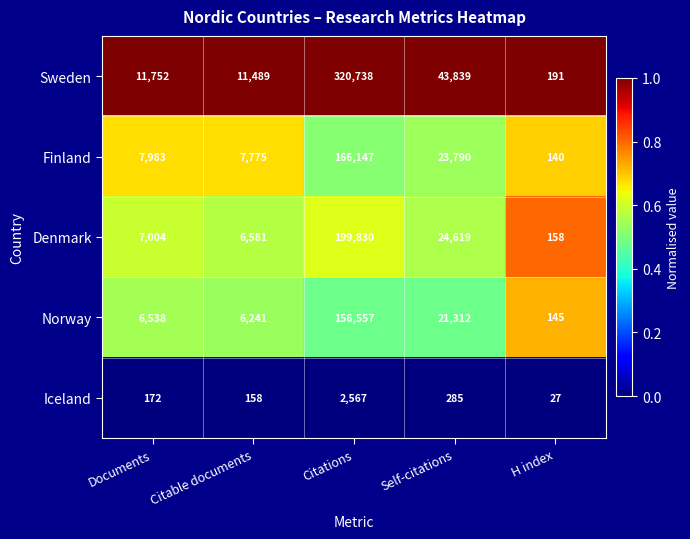

Reading right to left, extract all data points from this chart.

Sweden: H index=191	Self-citations=43839	Citations=320738	Citable documents=11489	Documents=11752
Finland: H index=140	Self-citations=23790	Citations=166147	Citable documents=7775	Documents=7983
Denmark: H index=158	Self-citations=24619	Citations=199830	Citable documents=6581	Documents=7004
Norway: H index=145	Self-citations=21312	Citations=156557	Citable documents=6241	Documents=6538
Iceland: H index=27	Self-citations=285	Citations=2567	Citable documents=158	Documents=172